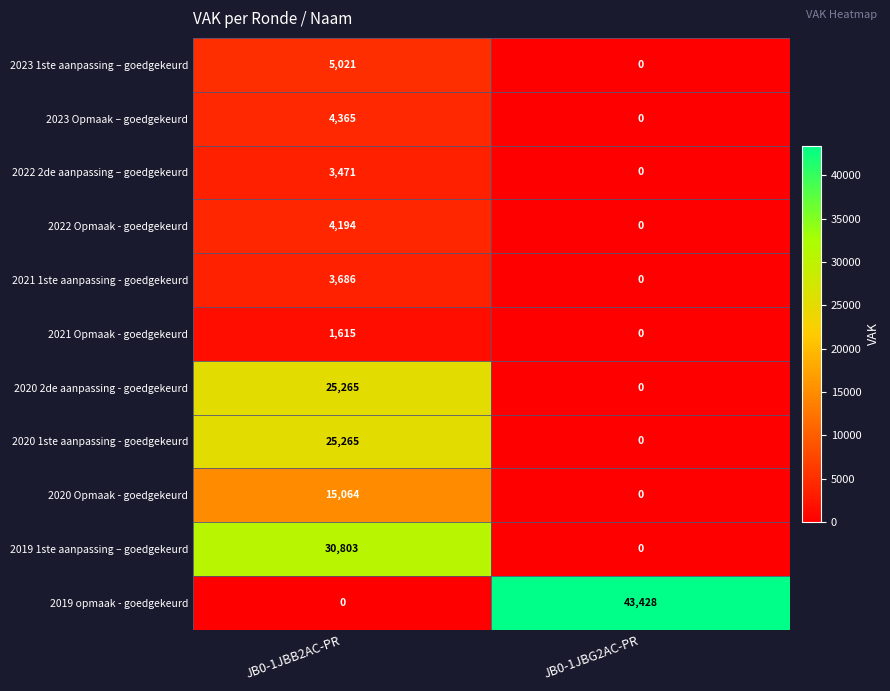

What value does the 2023 Opmaak – goedgekeurd series have at JB0-1JBB2AC-PR?

4365